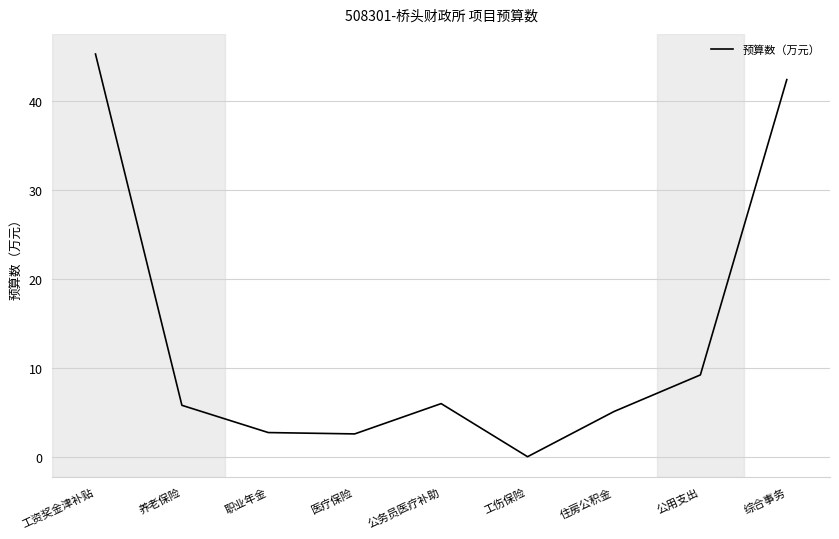

What position from the right is 公务员医疗补助?

5